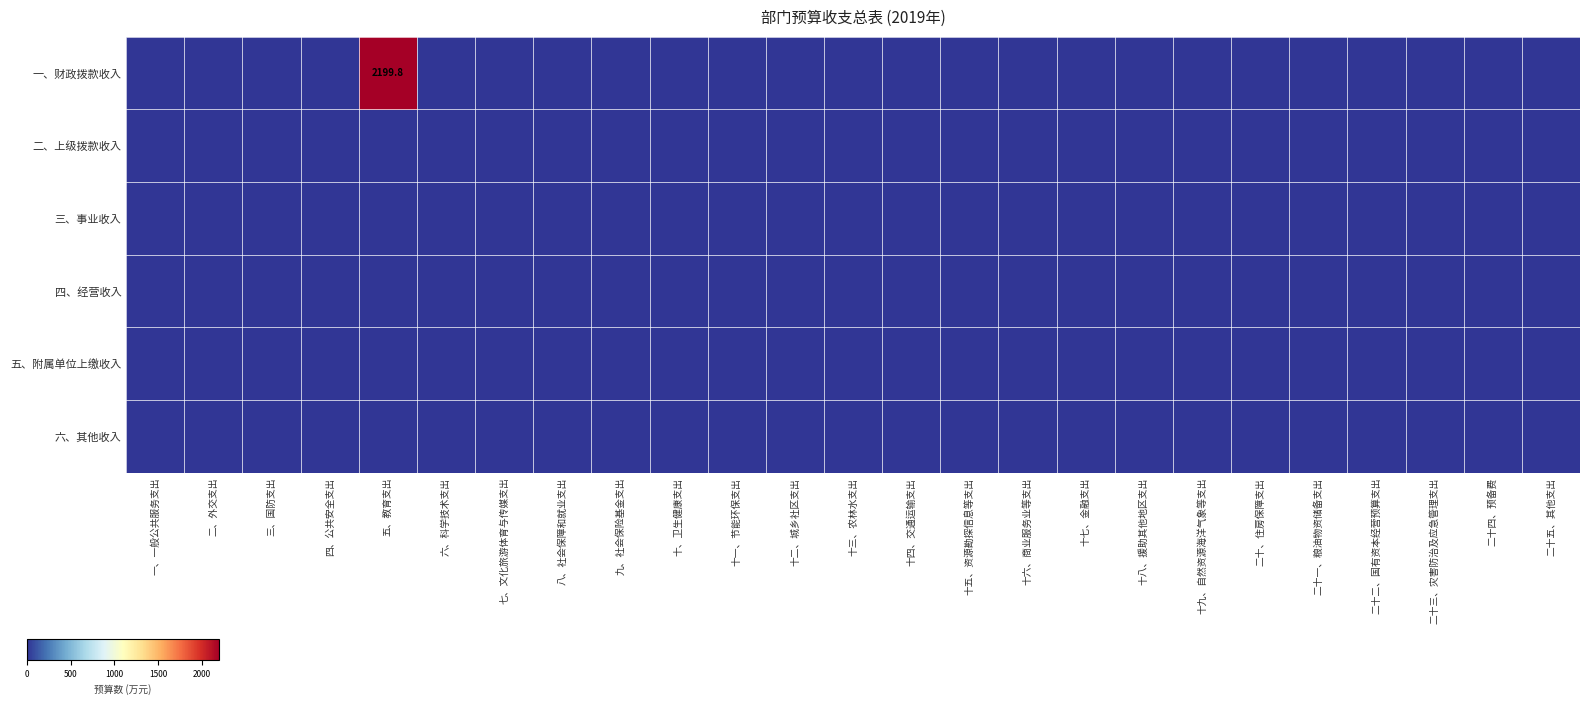

How many data points does each series have?

25